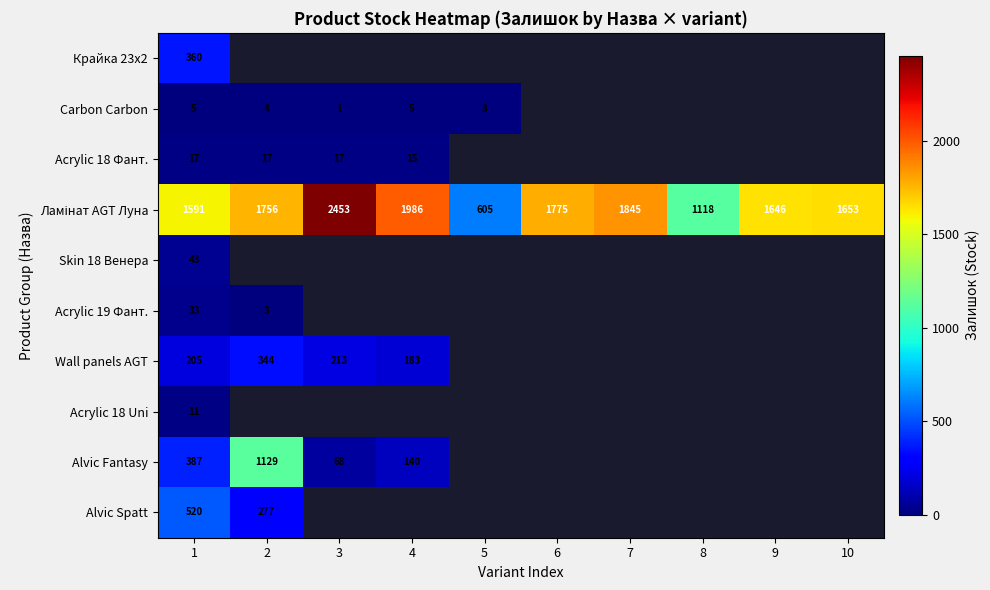

The Alvic Fantasy series shows 387 at 1. True or false?

True